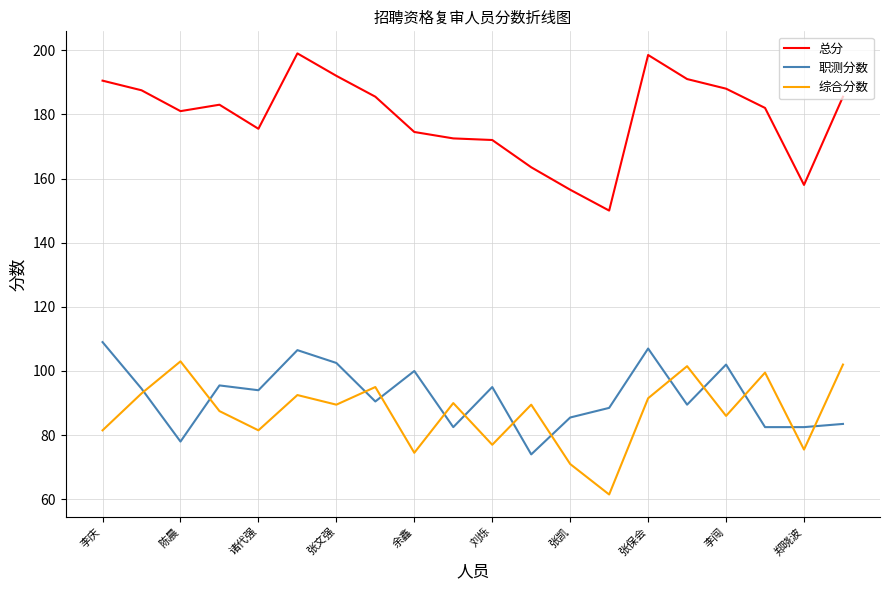

At how many categories does at least one series exceed 62?

20